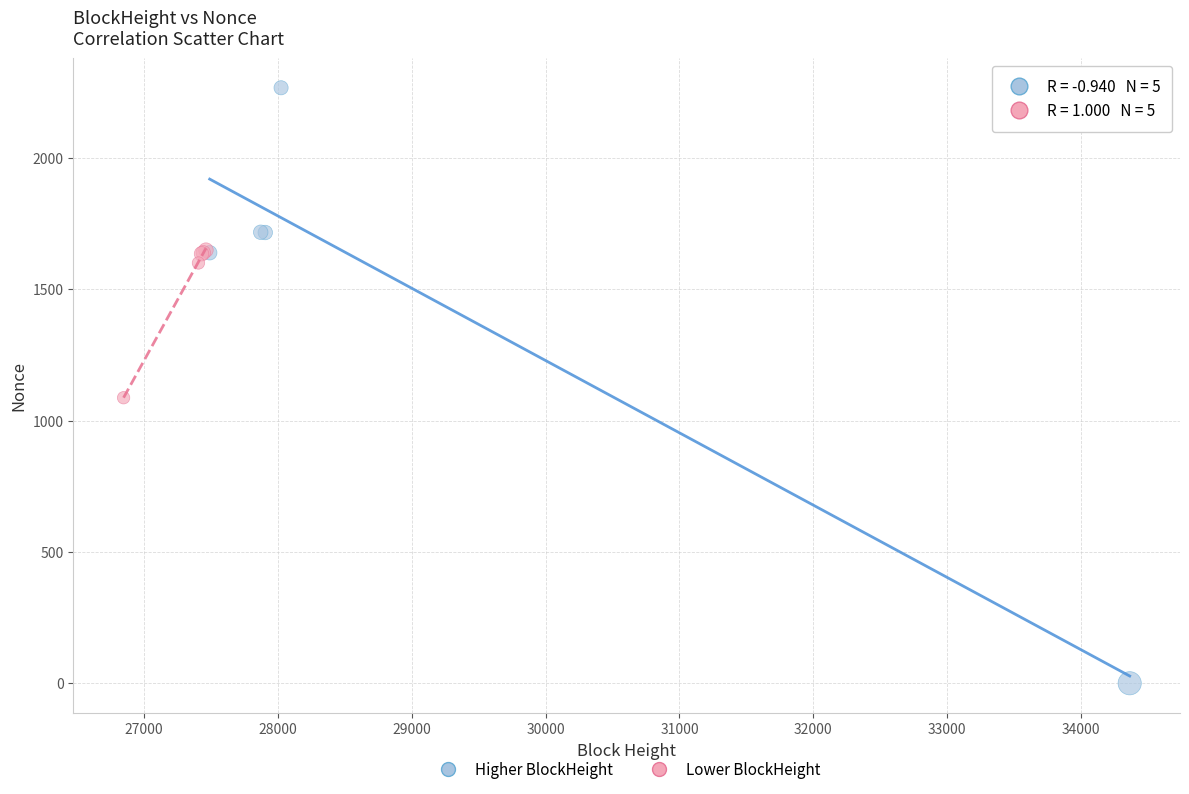

Which series contains the lowest Y value?

Higher BlockHeight